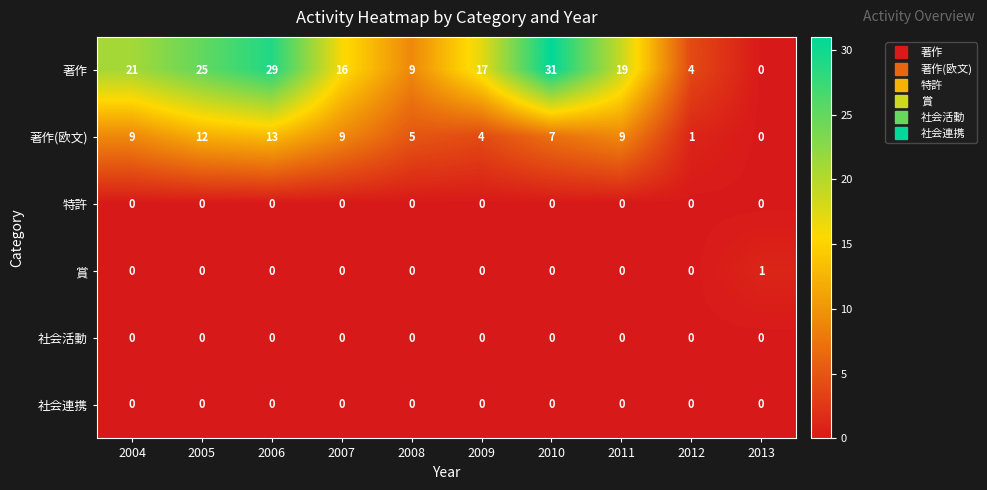

Is it true that 賞 equals 1 at 2009?

False